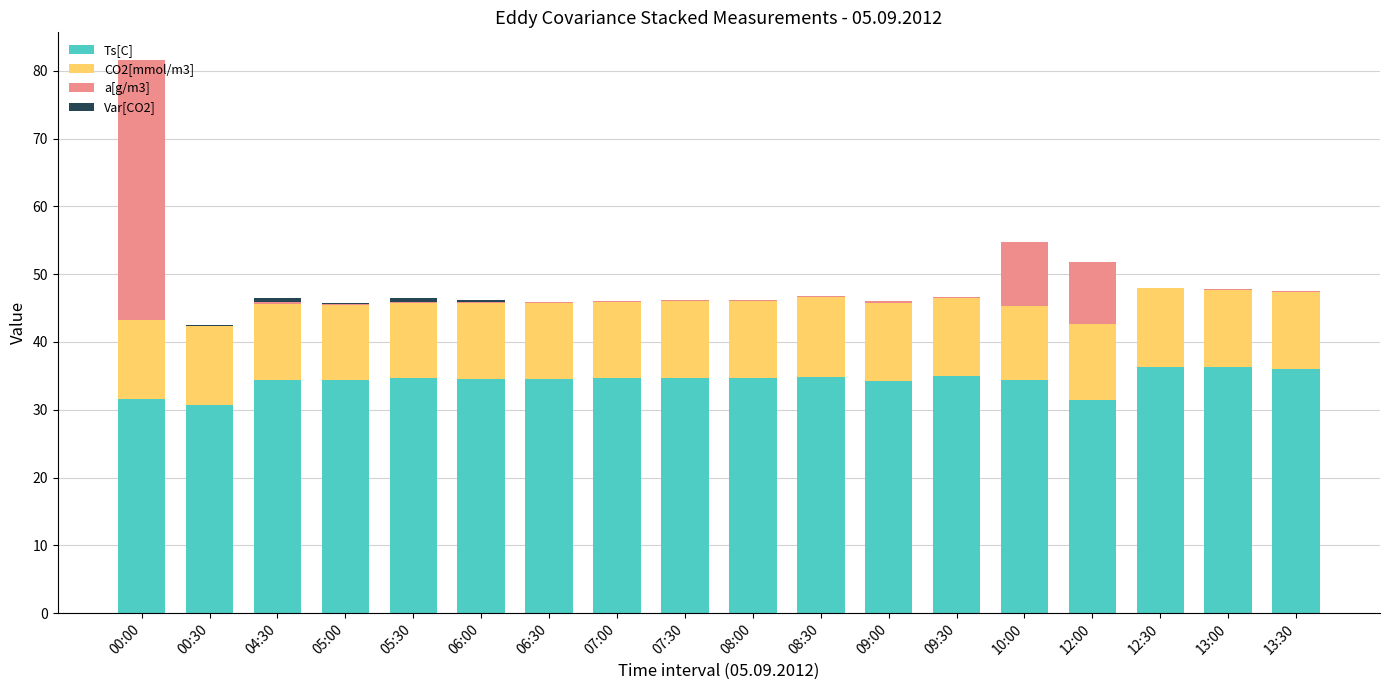

Is it true that Ts[C] equals 36.1 at 13:30?

True